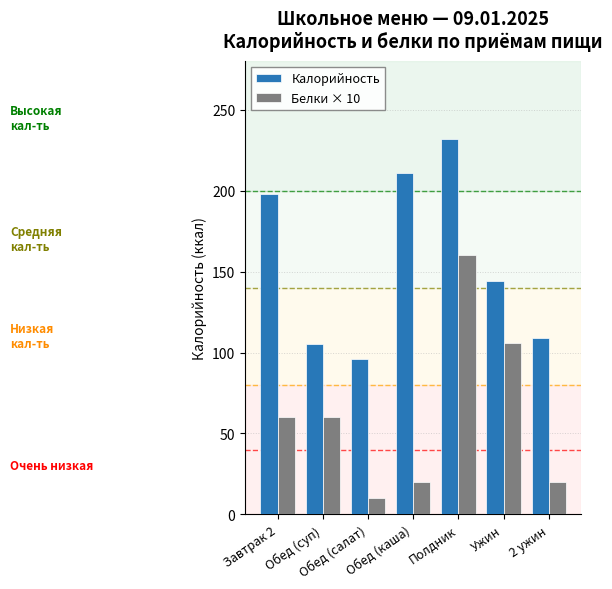

At which category is the sum across all series the highest?

Полдник